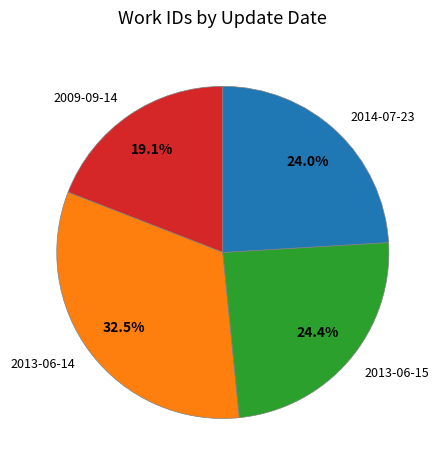

Which slice is the smallest?

2009-09-14